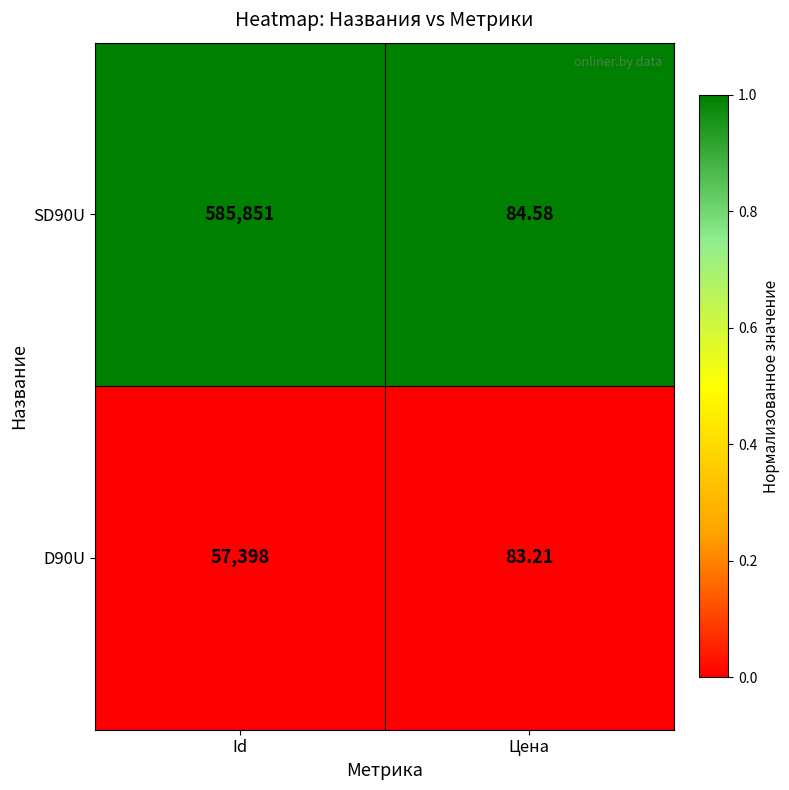

What is the spread (max minus min) of values at Цена?

1.4